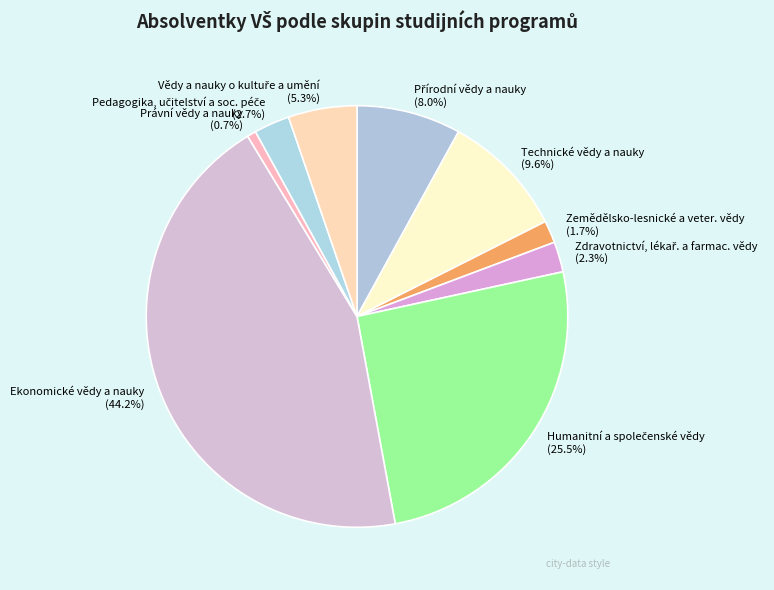

Count the number of slices in the pie.

9